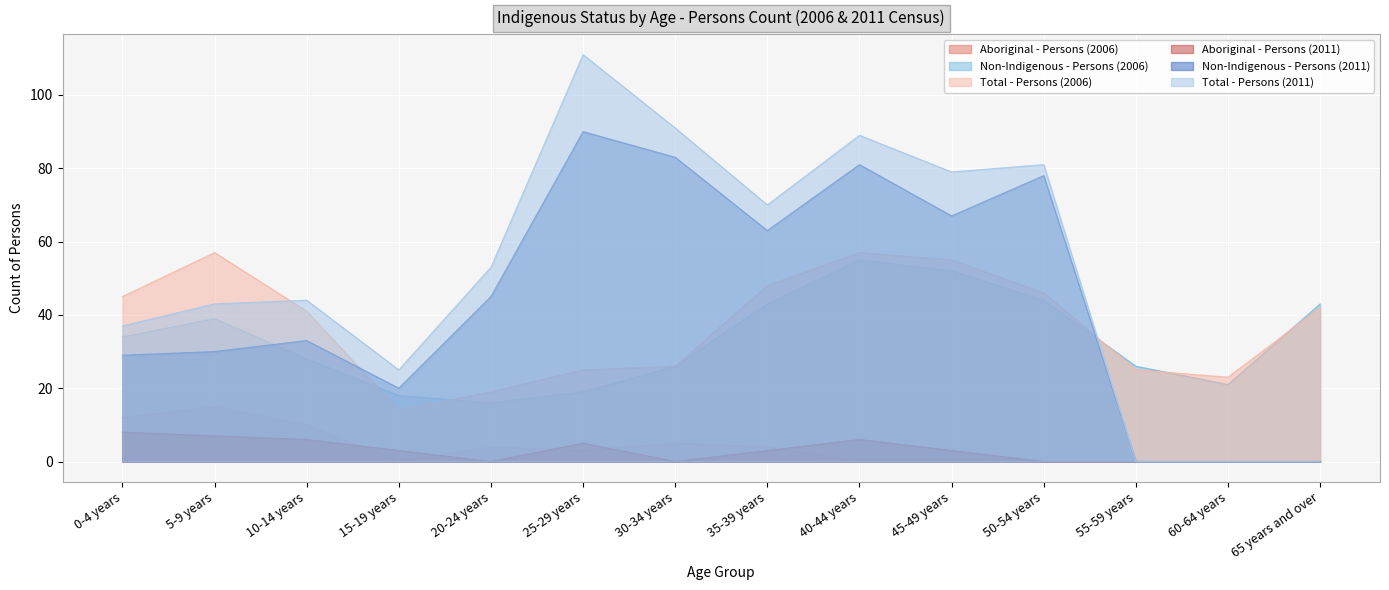

How many interior local valleys does the Total - Persons (2006) series have?

2